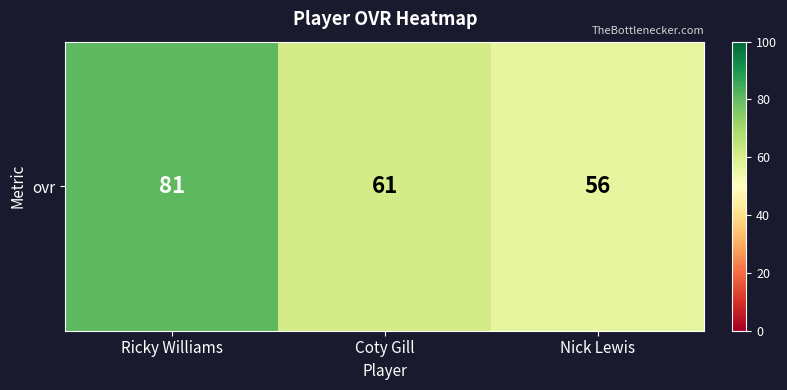

Reading left to right, extract all data points from this chart.

81	61	56